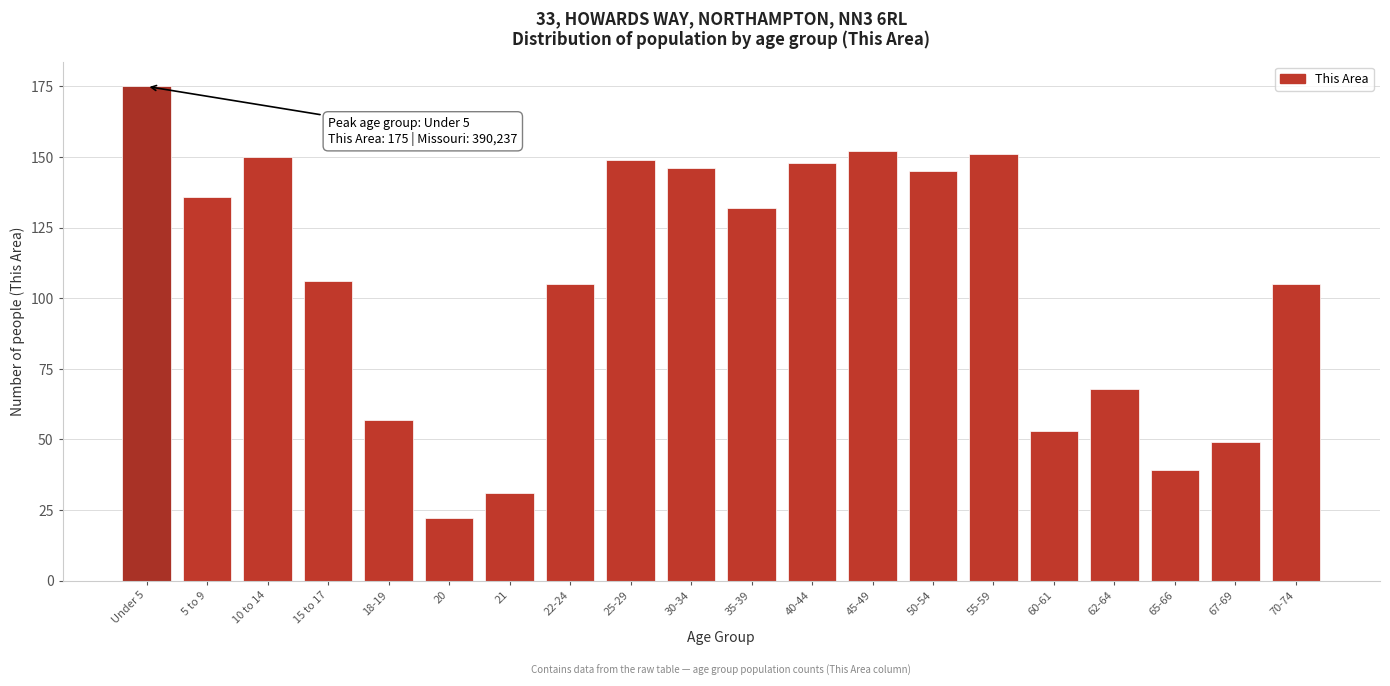

Reading left to right, extract all data points from this chart.

Under 5=175	5 to 9=136	10 to 14=150	15 to 17=106	18-19=57	20=22	21=31	22-24=105	25-29=149	30-34=146	35-39=132	40-44=148	45-49=152	50-54=145	55-59=151	60-61=53	62-64=68	65-66=39	67-69=49	70-74=105